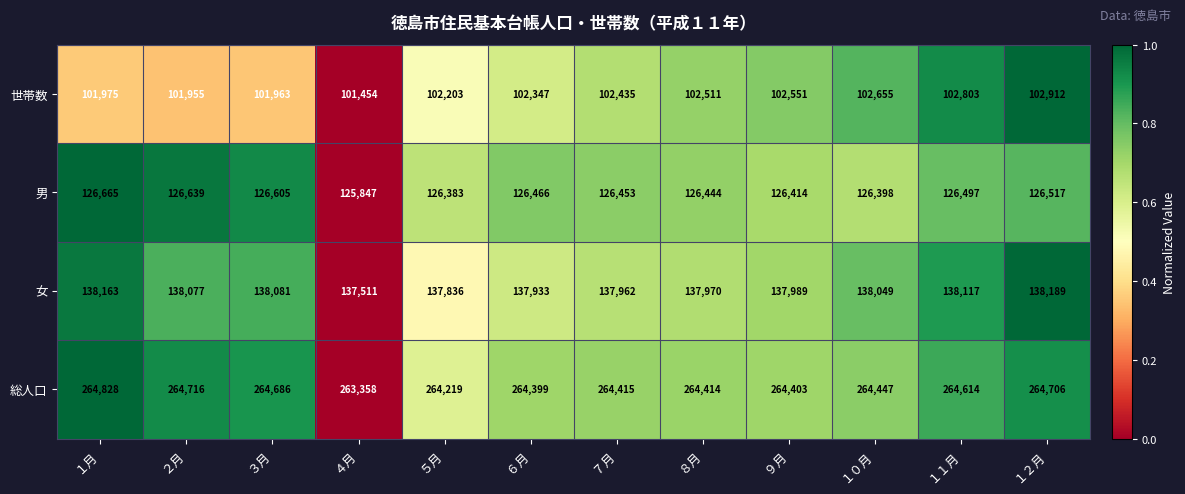

Which series has the largest total across all categories?

総人口